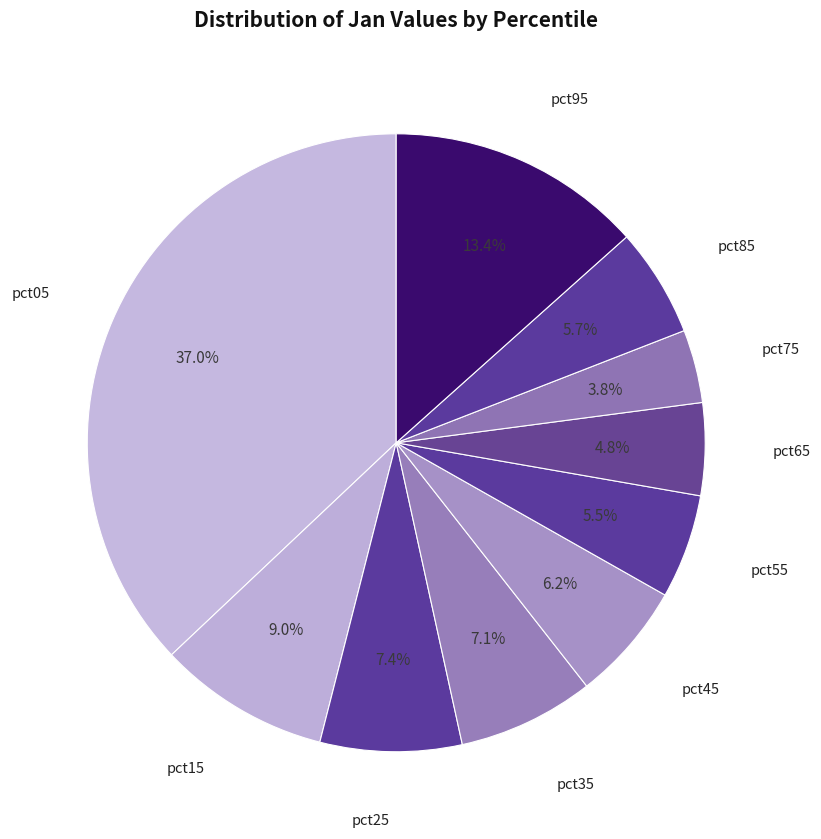

To the nearest percent, what is the average slice percentage?

10%